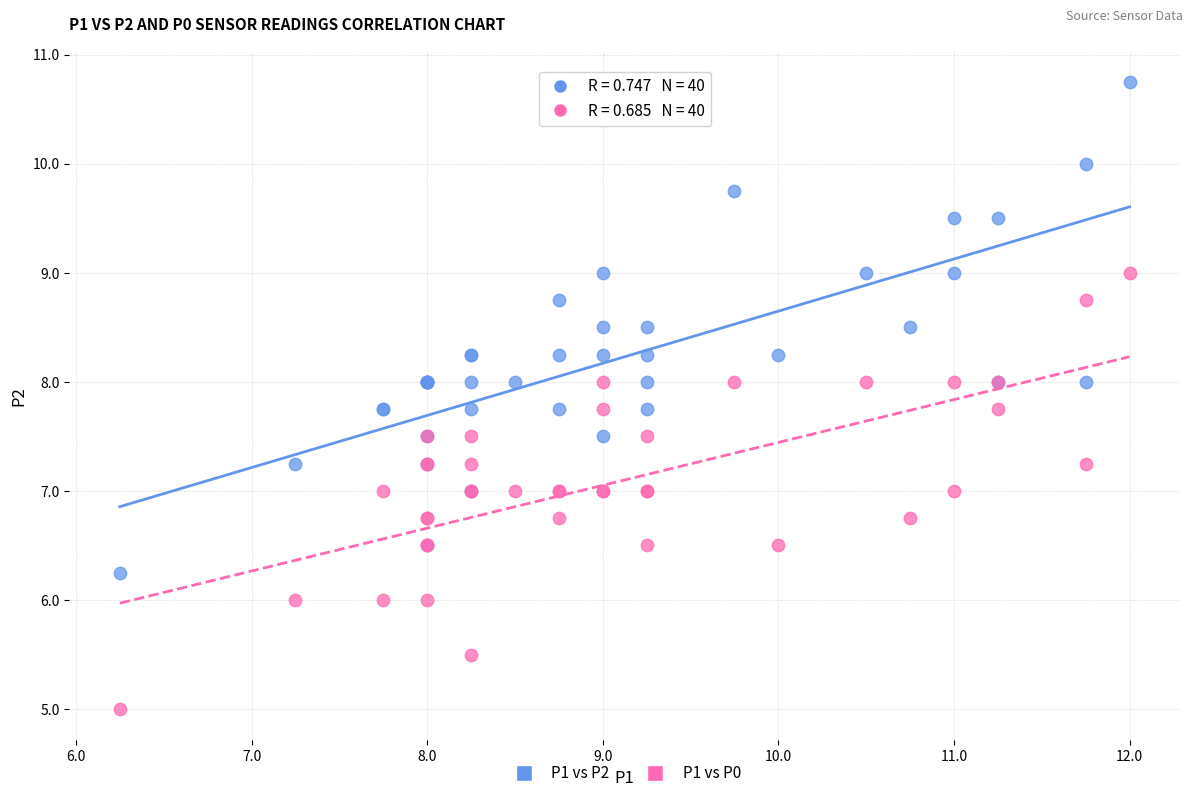

Which series reaches the minimum Y coordinate?

P1 vs P0